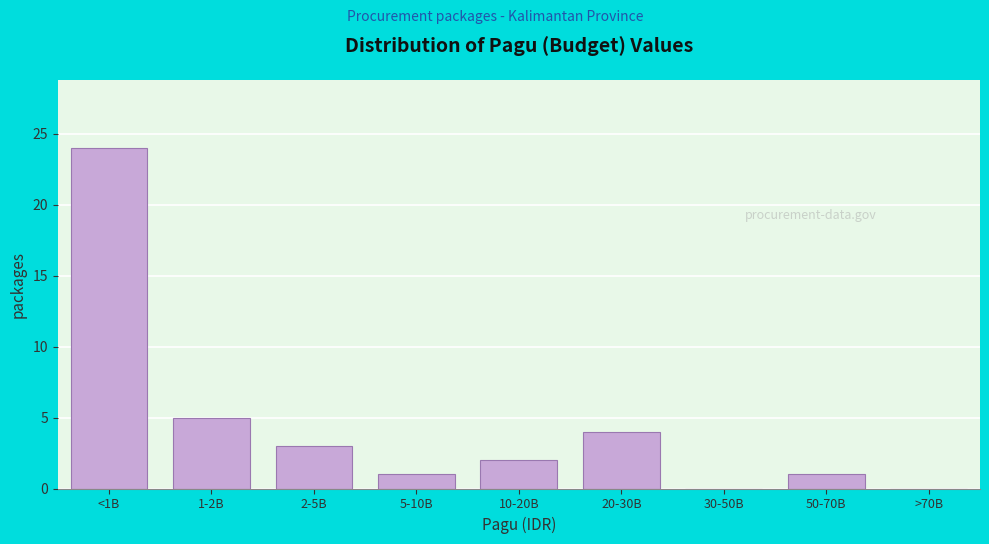

Reading right to left, extract all data points from this chart.

>70B=0	50-70B=1	30-50B=0	20-30B=4	10-20B=2	5-10B=1	2-5B=3	1-2B=5	<1B=24